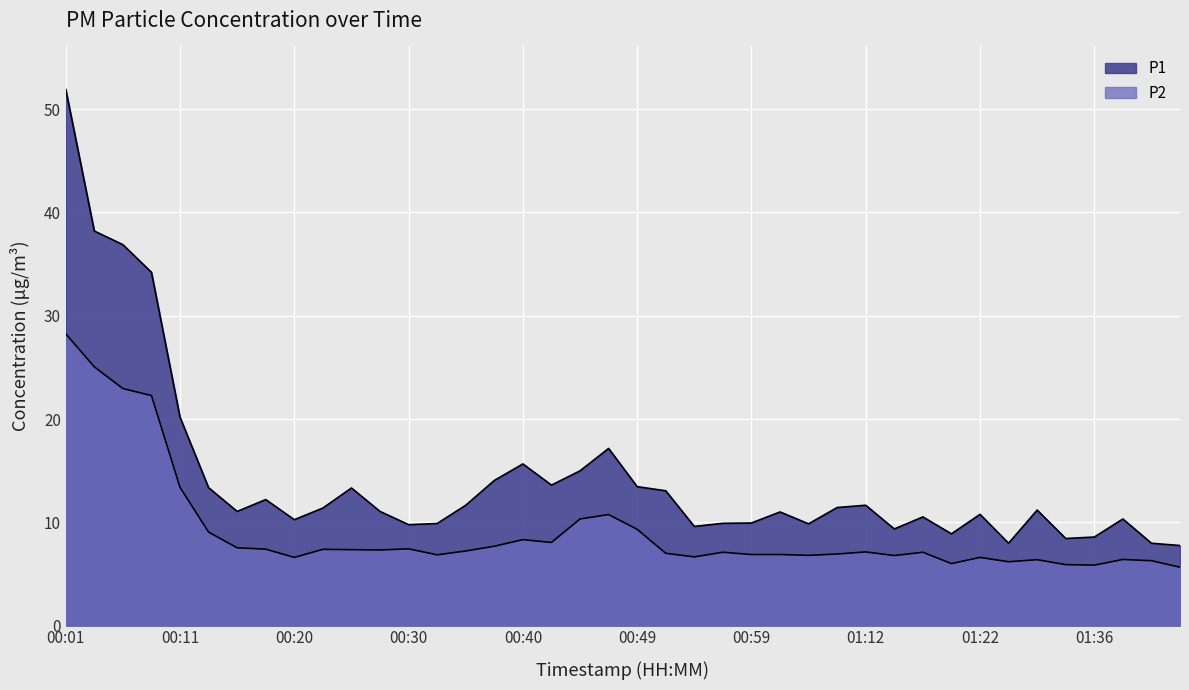

How many data points in P1 are less than 11?

17